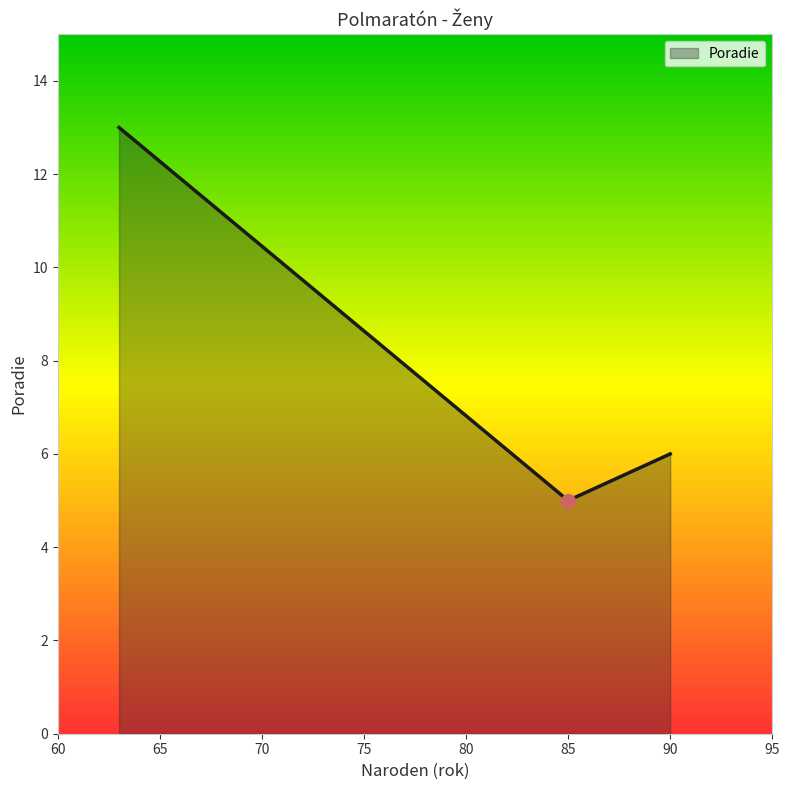

What is the smallest value displayed?

5